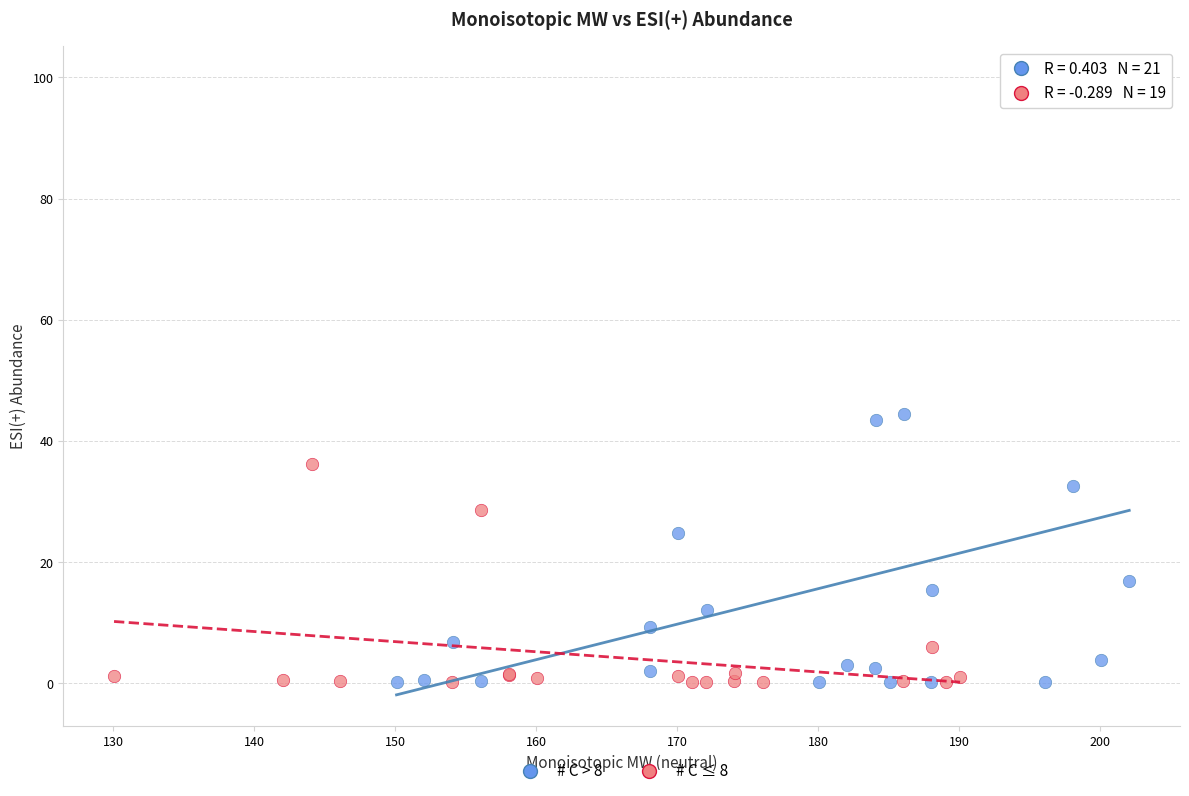

What are all the series names shown in the legend?

# C > 8, # C ≤ 8